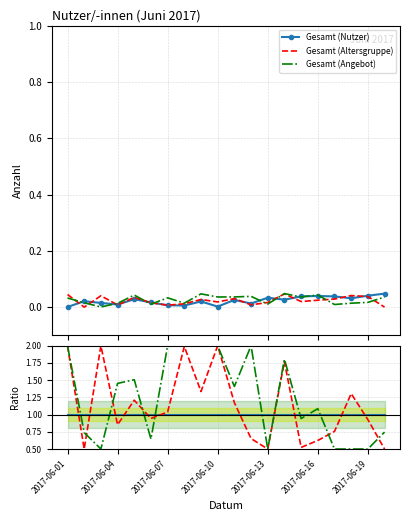

At which label does Gesamt (Angebot) reach its minimum?

2017-06-07